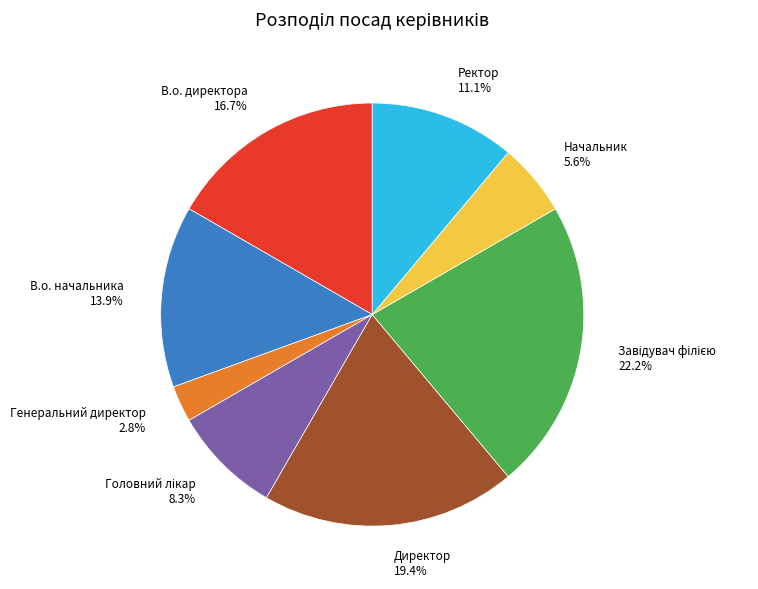

What percentage is the В.о. директора slice, to the nearest percent?

17%